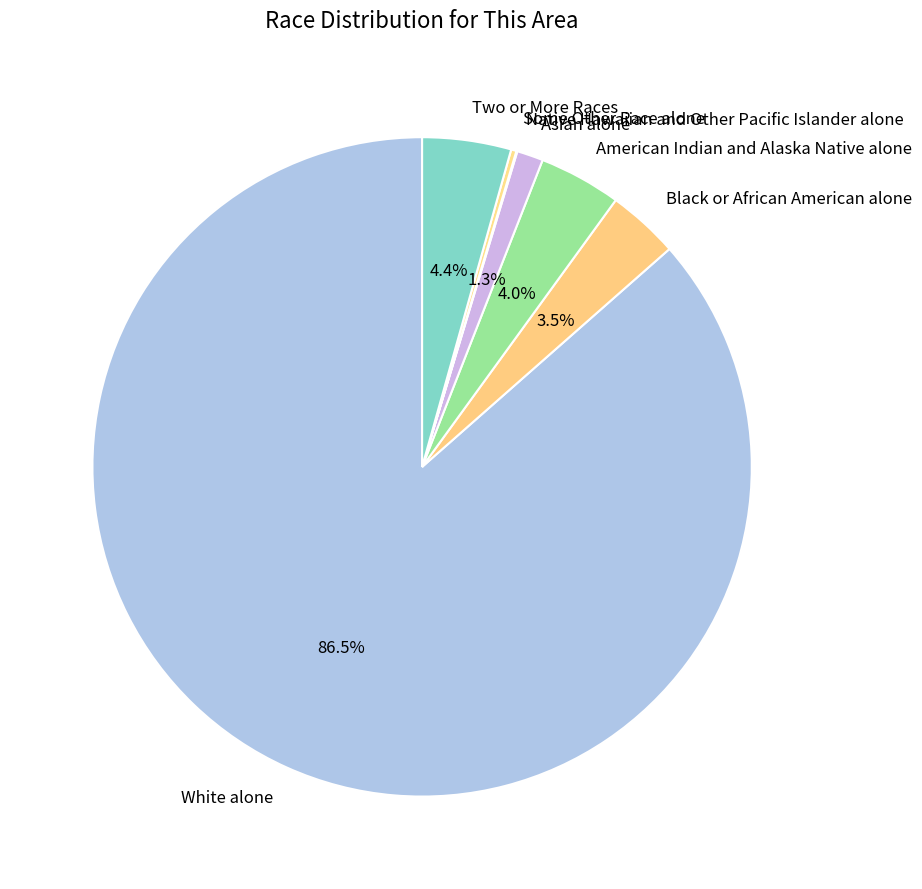

Which category has the biggest portion of the pie?

White alone